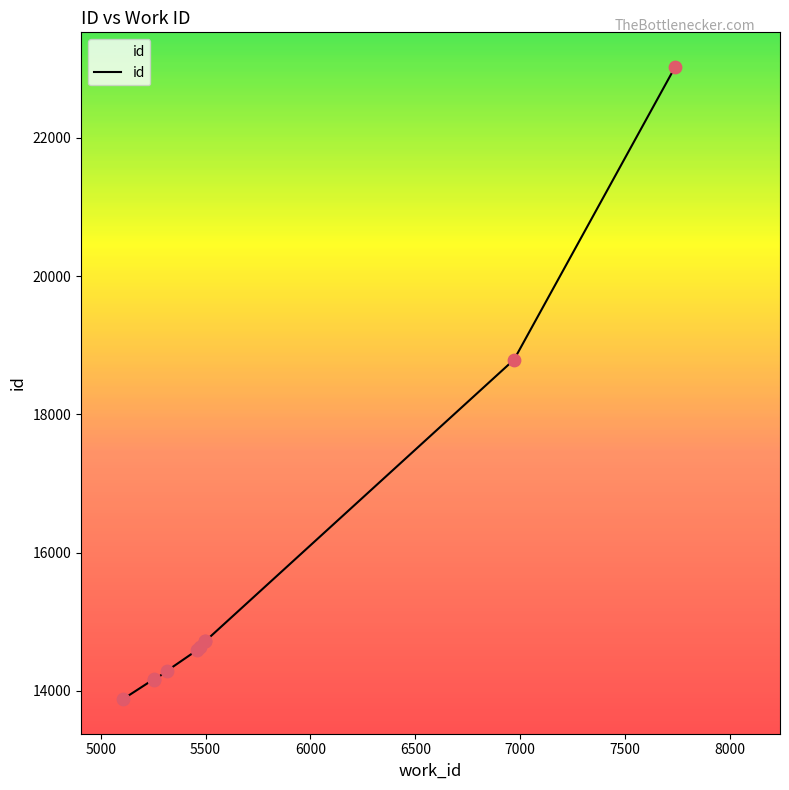

What is the ratio of the value at 5475 to the value at 5106?

1.1